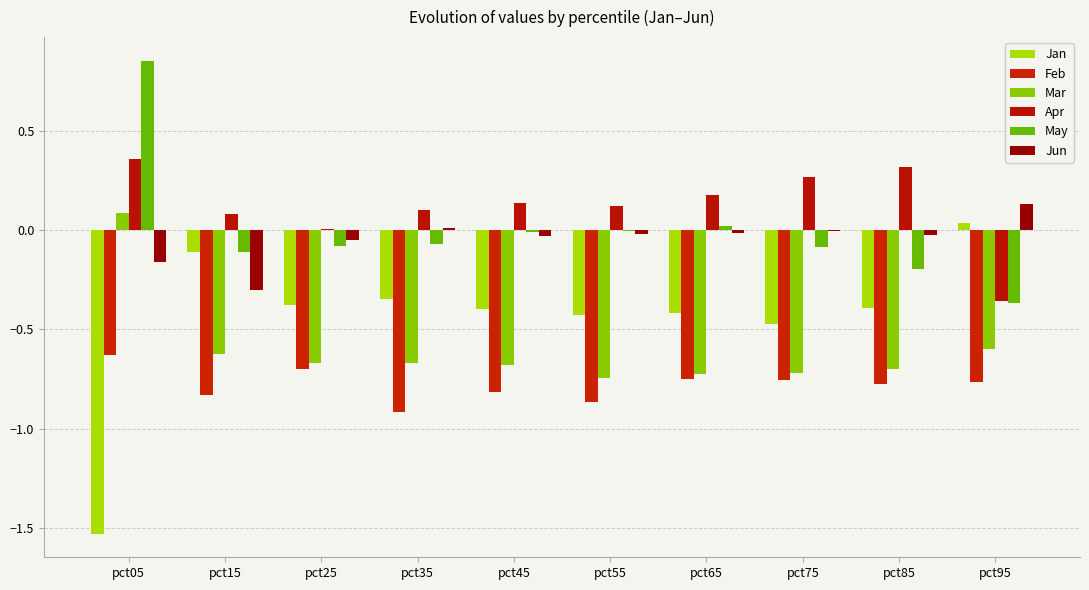

The May series shows -0.1 at pct95. True or false?

False